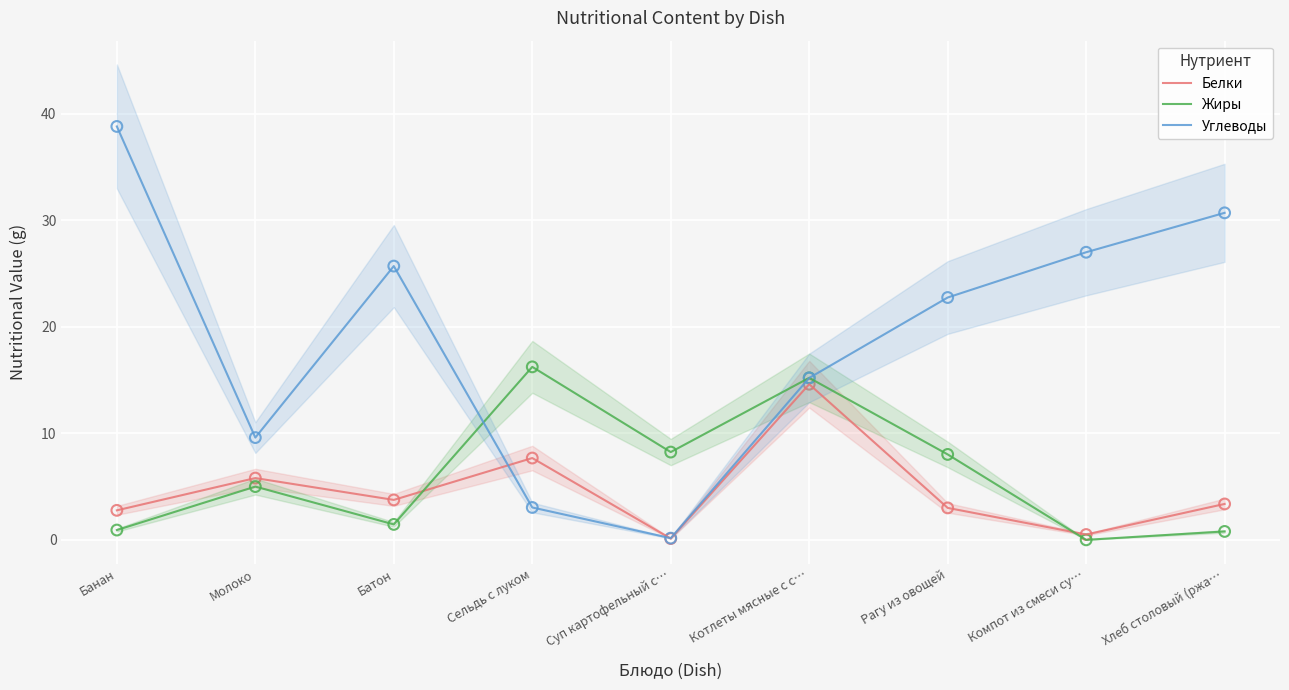

Which series reaches the maximum Y coordinate?

Углеводы